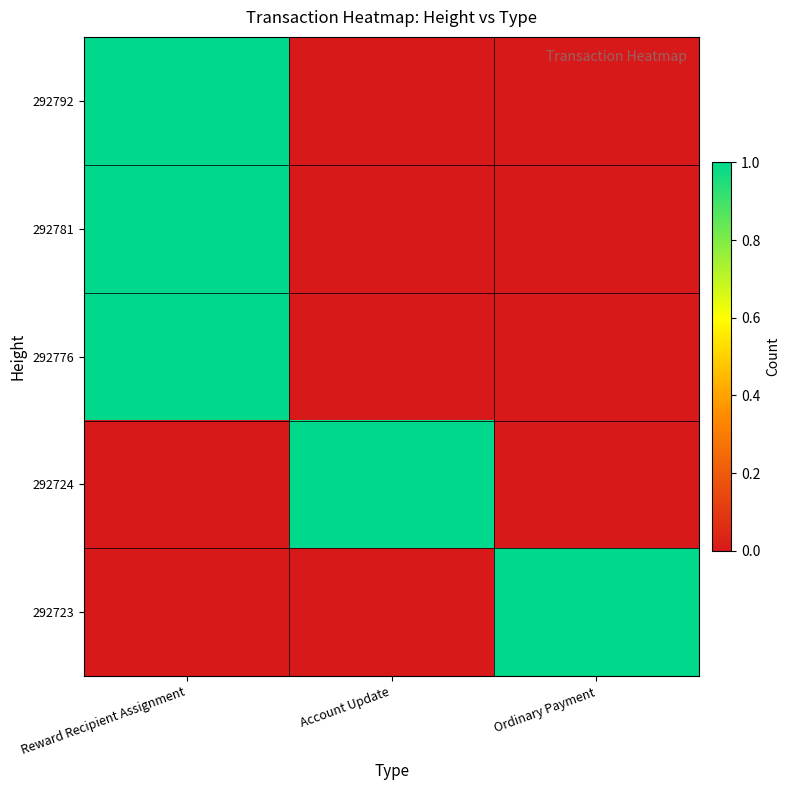

Reading right to left, what are all the values shown in this chart?

292792: Ordinary Payment=0	Account Update=0	Reward Recipient Assignment=1
292781: Ordinary Payment=0	Account Update=0	Reward Recipient Assignment=1
292776: Ordinary Payment=0	Account Update=0	Reward Recipient Assignment=1
292724: Ordinary Payment=0	Account Update=1	Reward Recipient Assignment=0
292723: Ordinary Payment=1	Account Update=0	Reward Recipient Assignment=0